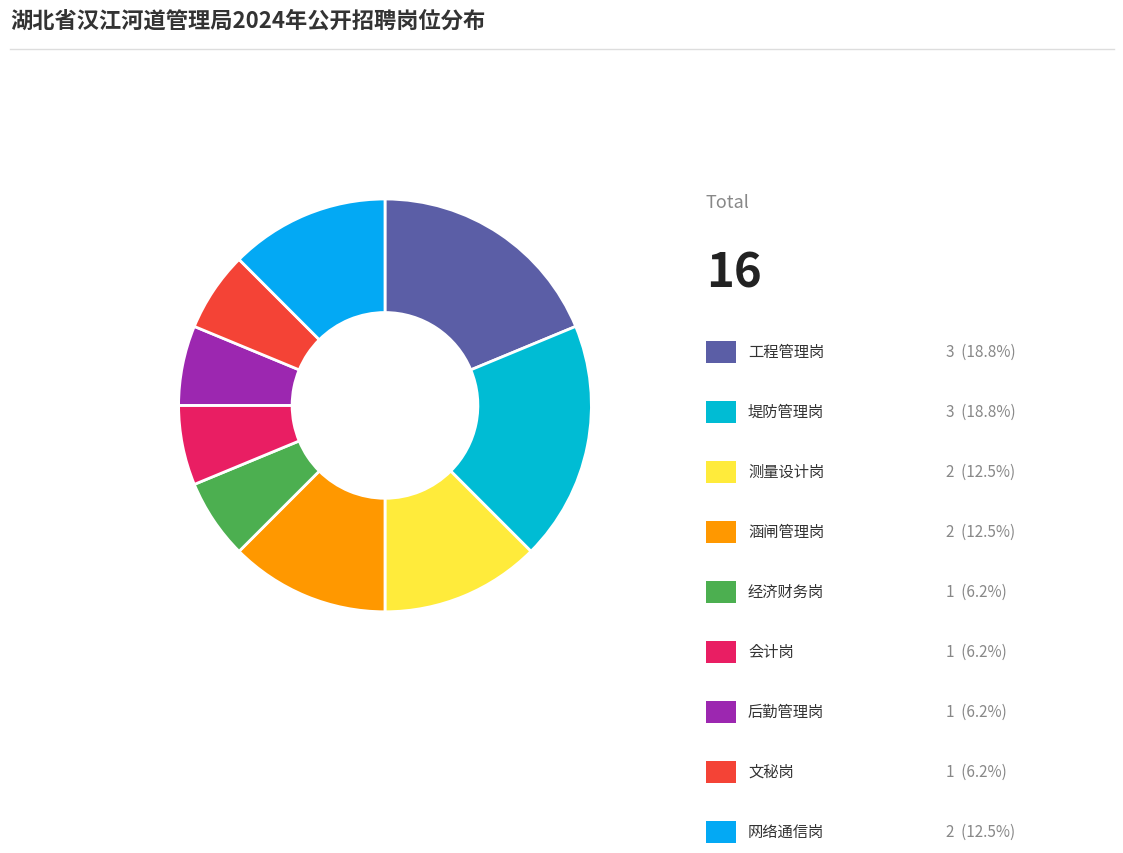

Does any single category account for the majority?

No